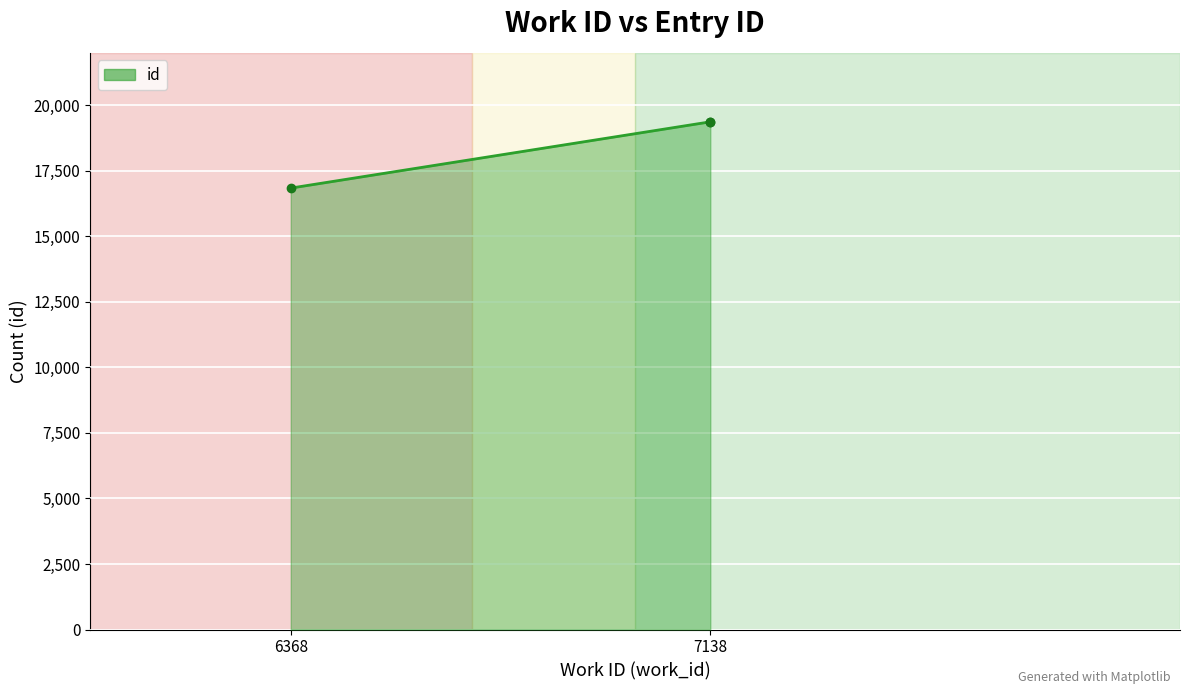

What is the ratio of the value at 6368 to the value at 7138?

0.9